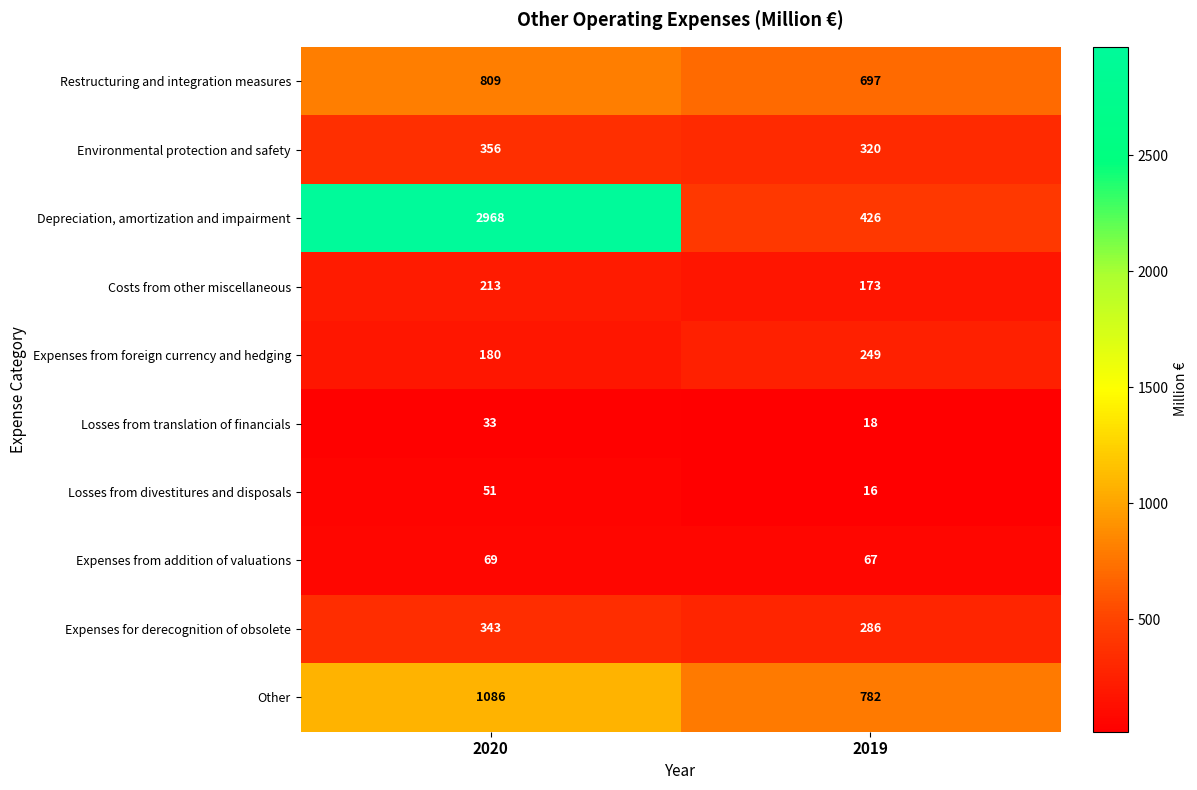

Reading left to right, transcribe all the data shown in this chart.

Restructuring and integration measures: 2020=809	2019=697
Environmental protection and safety: 2020=356	2019=320
Depreciation, amortization and impairment: 2020=2968	2019=426
Costs from other miscellaneous: 2020=213	2019=173
Expenses from foreign currency and hedging: 2020=180	2019=249
Losses from translation of financials: 2020=33	2019=18
Losses from divestitures and disposals: 2020=51	2019=16
Expenses from addition of valuations: 2020=69	2019=67
Expenses for derecognition of obsolete: 2020=343	2019=286
Other: 2020=1086	2019=782